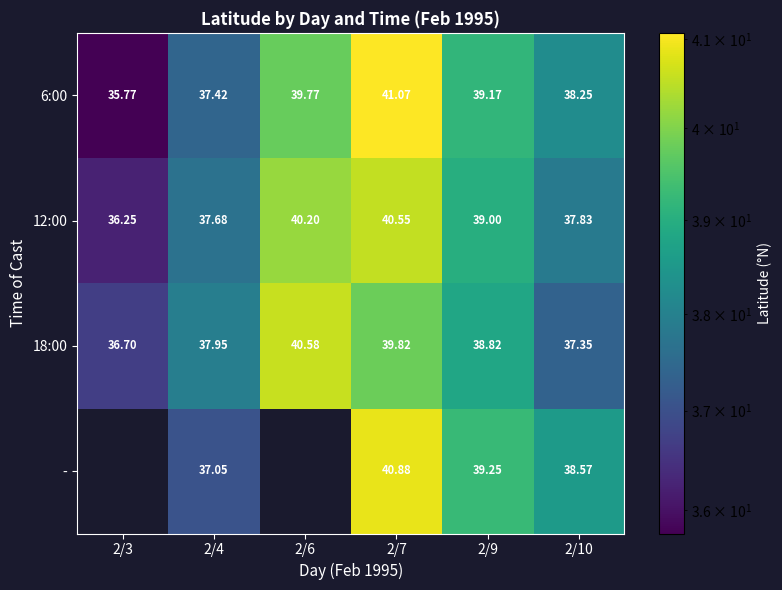

Is the value of 12:00 at 2/6 greater than the value of 18:00 at 2/9?

Yes